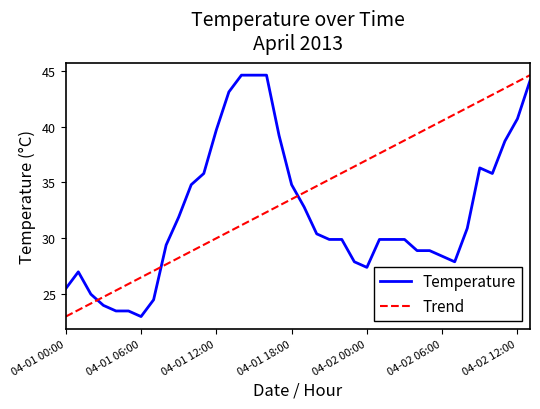

Which series has the largest total across all categories?

Trend